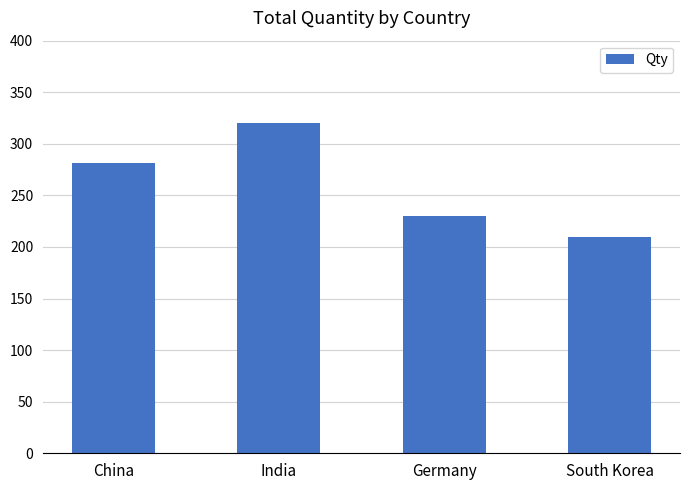

Reading right to left, what are all the values shown in this chart?

South Korea=210	Germany=230	India=320	China=281